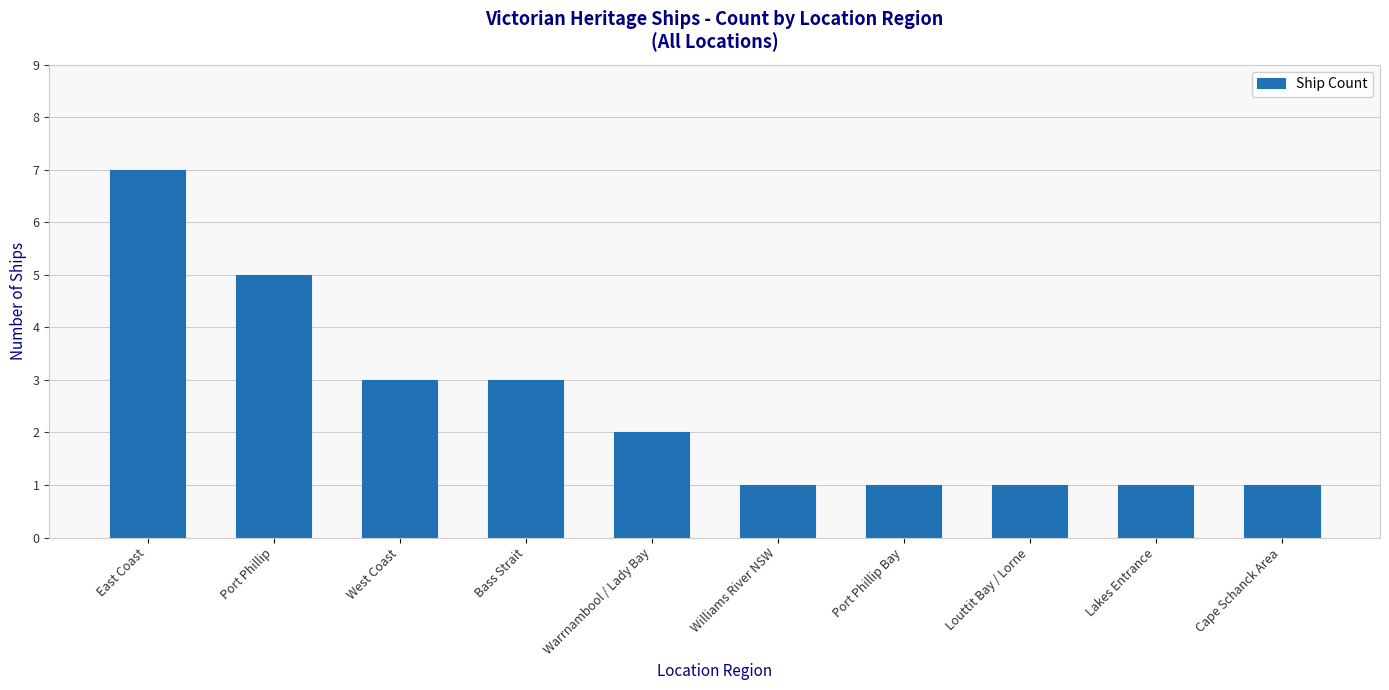

What is the sum of the values at Lakes Entrance and Warrnambool / Lady Bay?

3